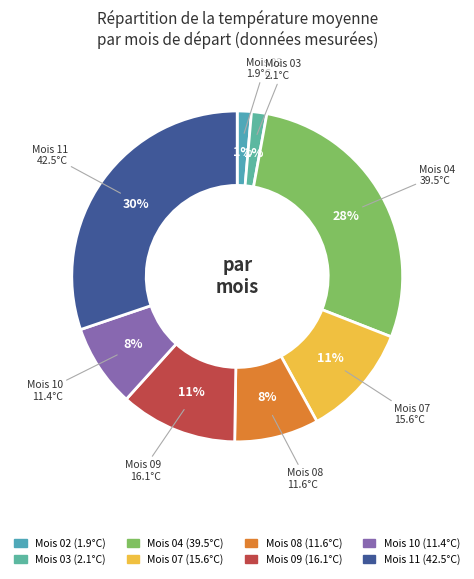

What is the largest slice in the pie chart?

11